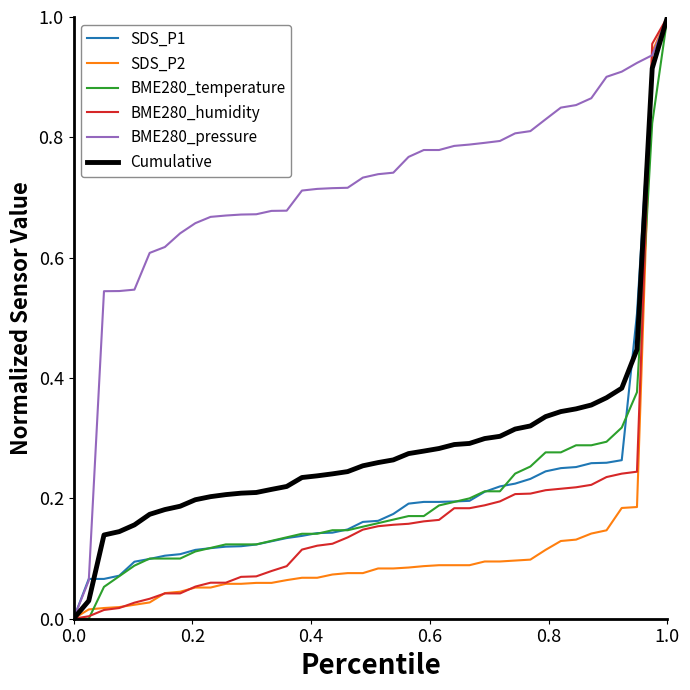

Which series has the largest total across all categories?

BME280_pressure